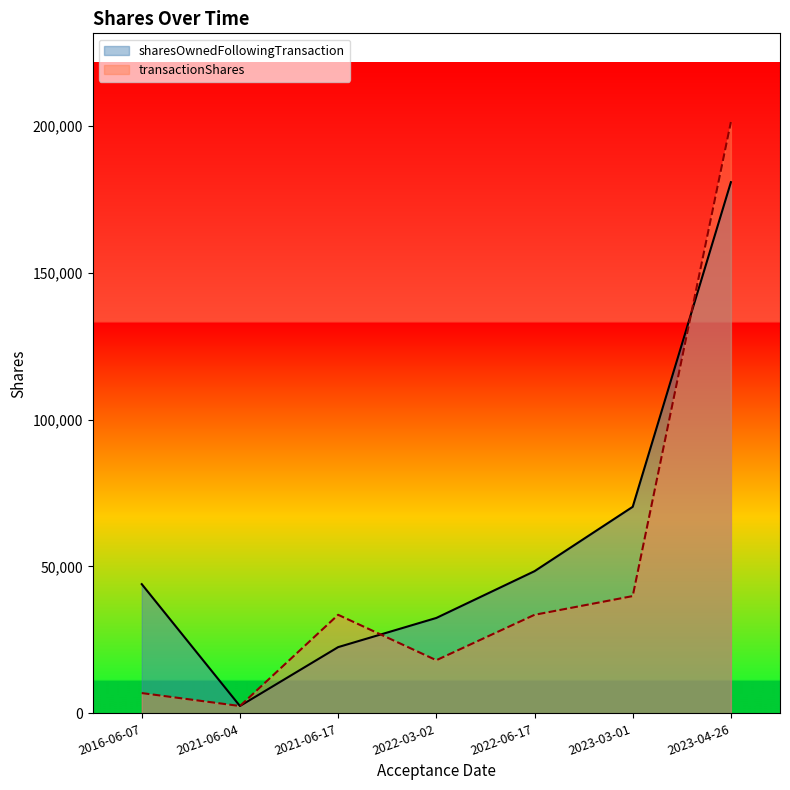

How many categories are shown in the chart?

7